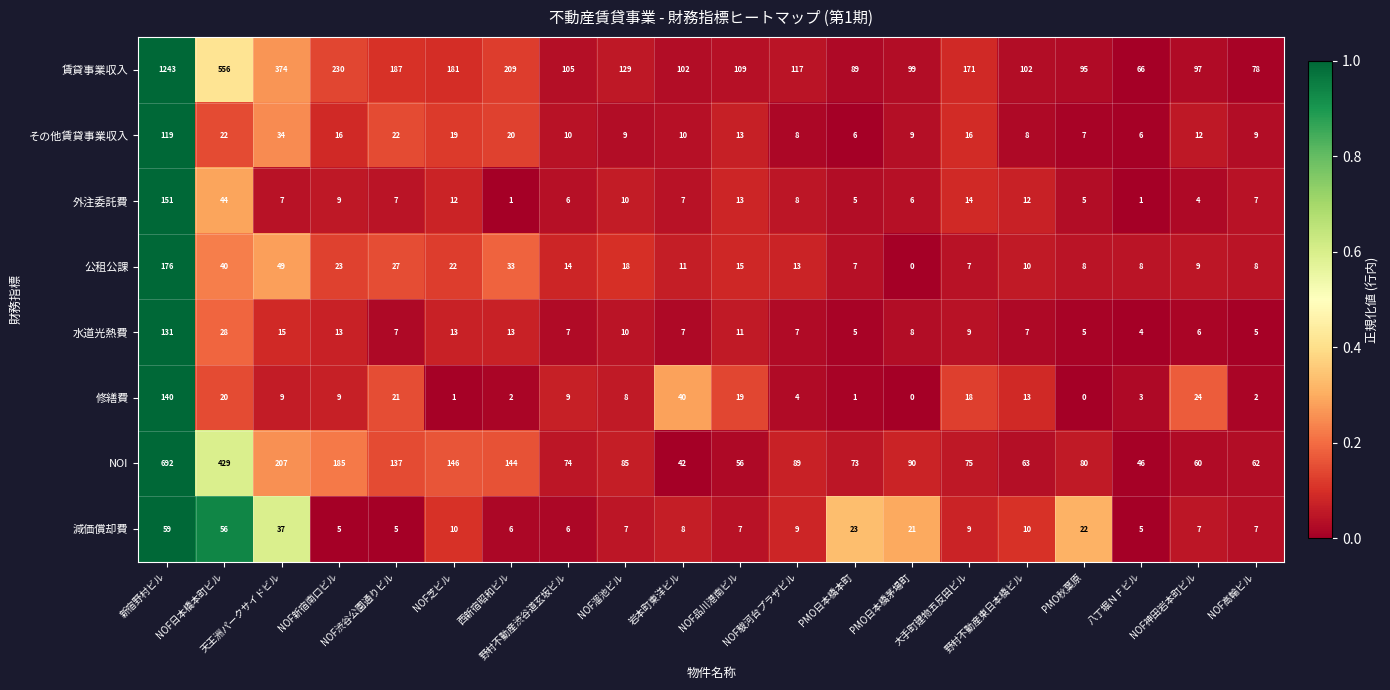

At which category is the sum across all series the highest?

新宿野村ビル